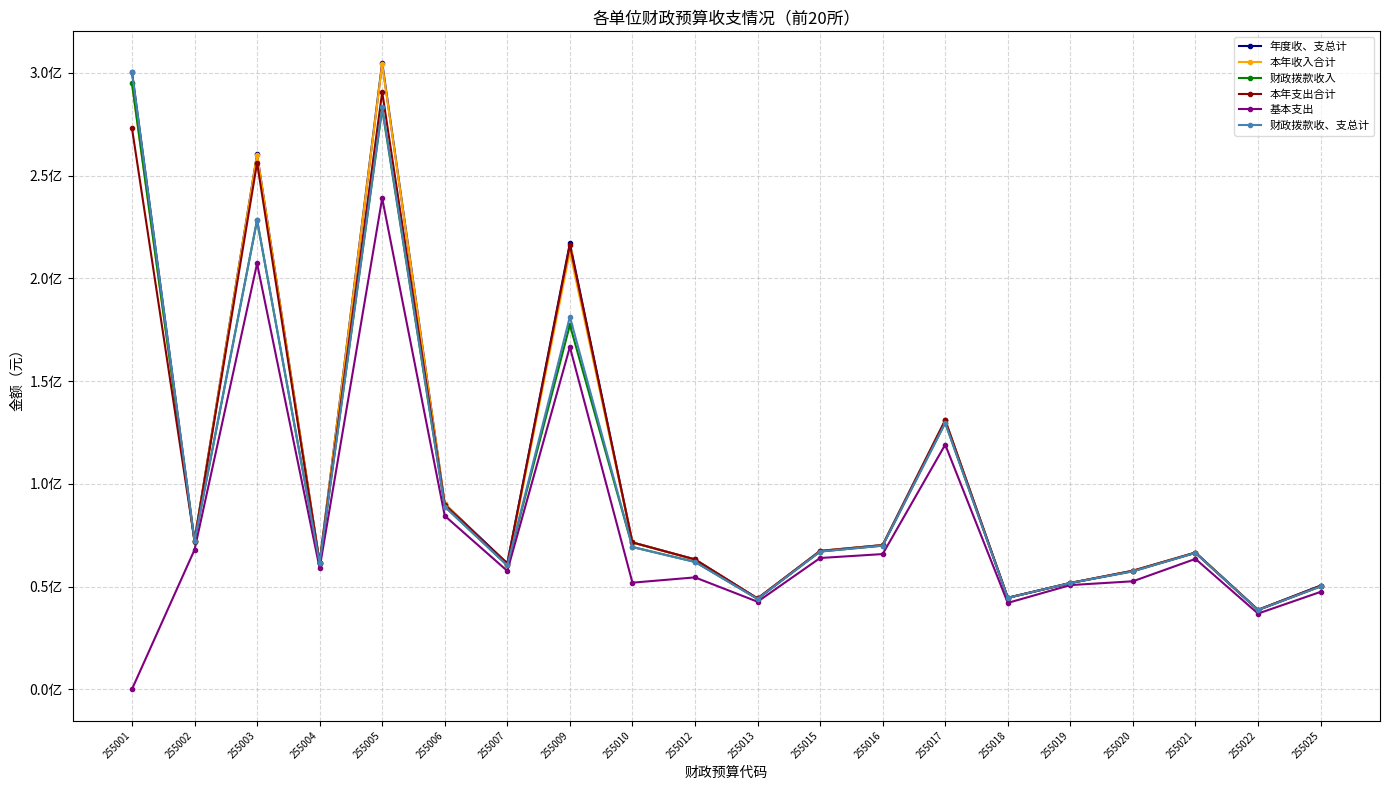

Does the chart have visible grid lines?

Yes